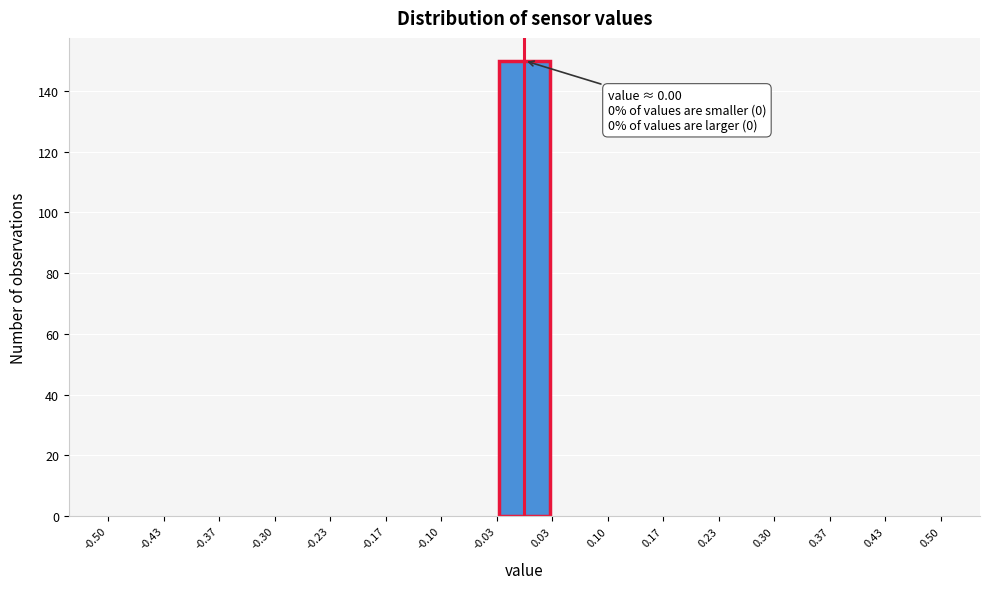

Over which range of the x-axis is the bar tallest?

-0.03 to 0.03